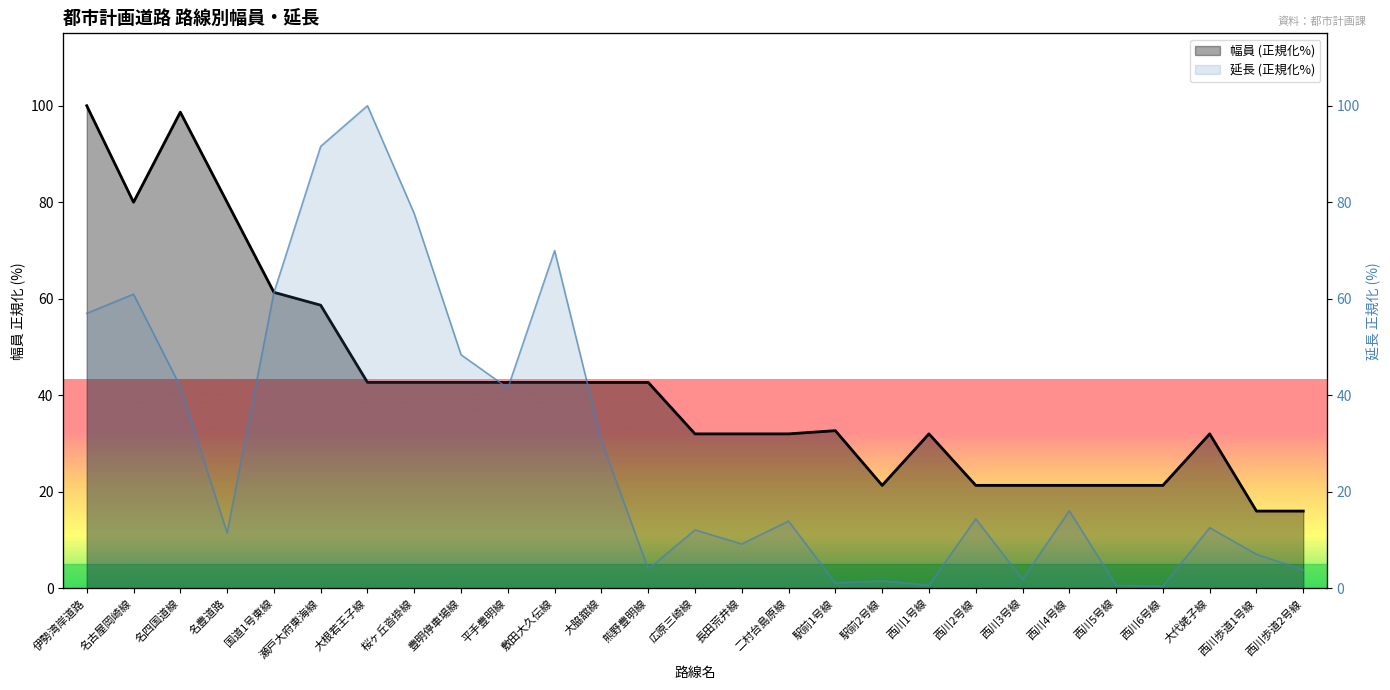

What are all the series names shown in the legend?

幅員, 延長